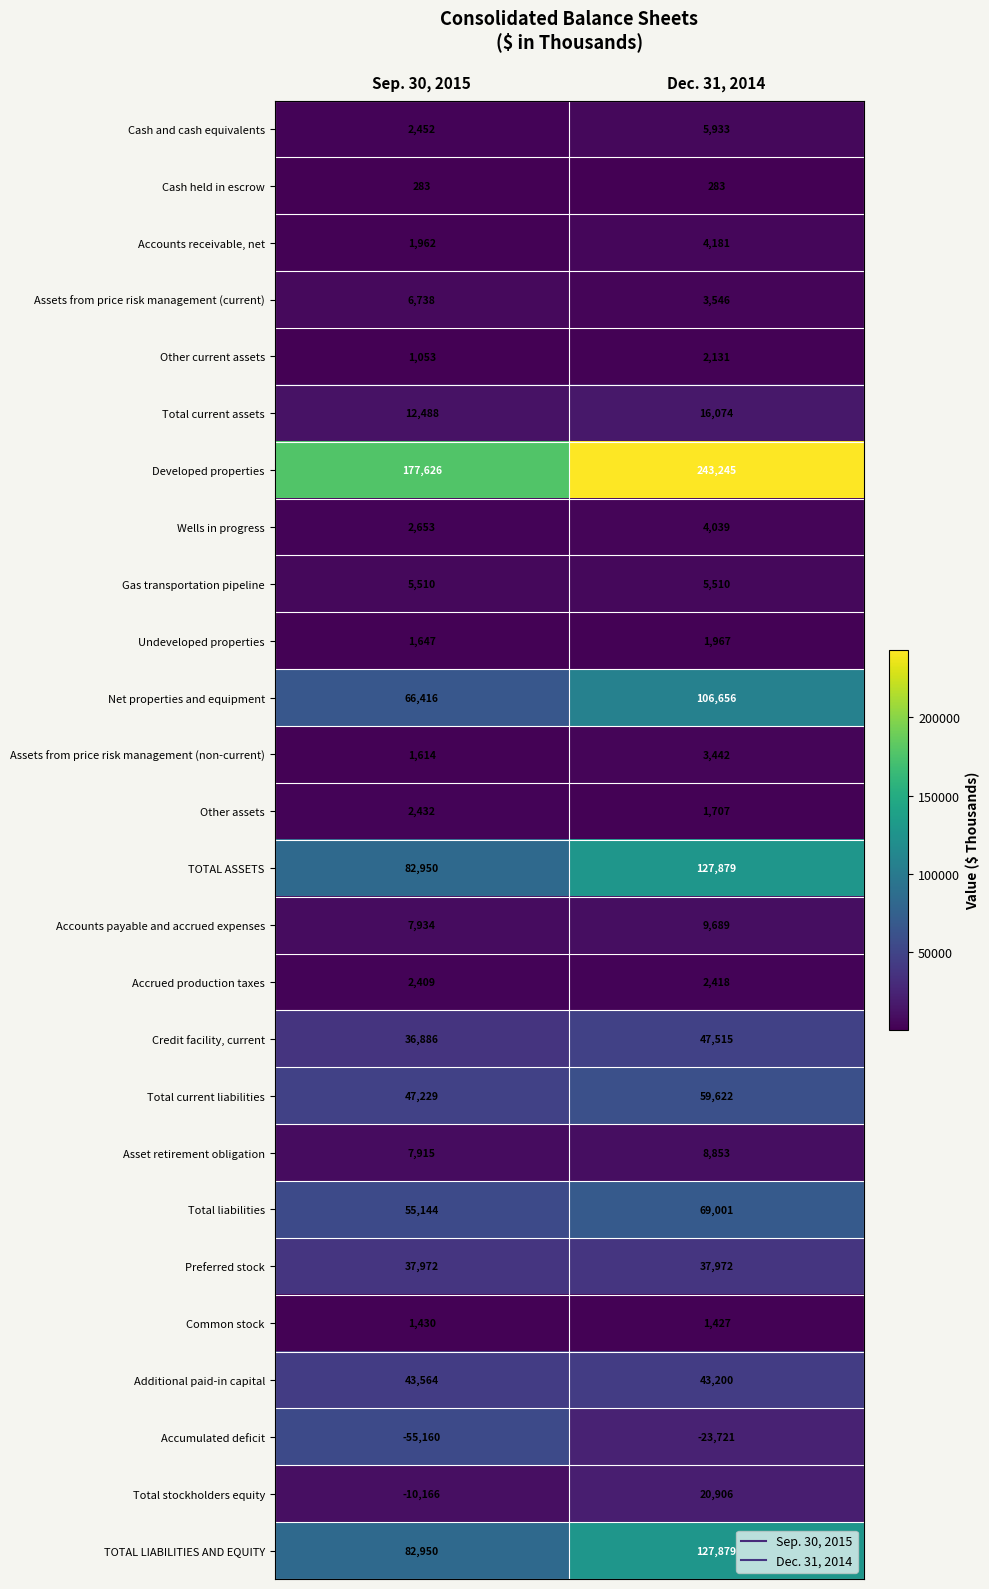

Which series has the widest spread of values?

Developed properties